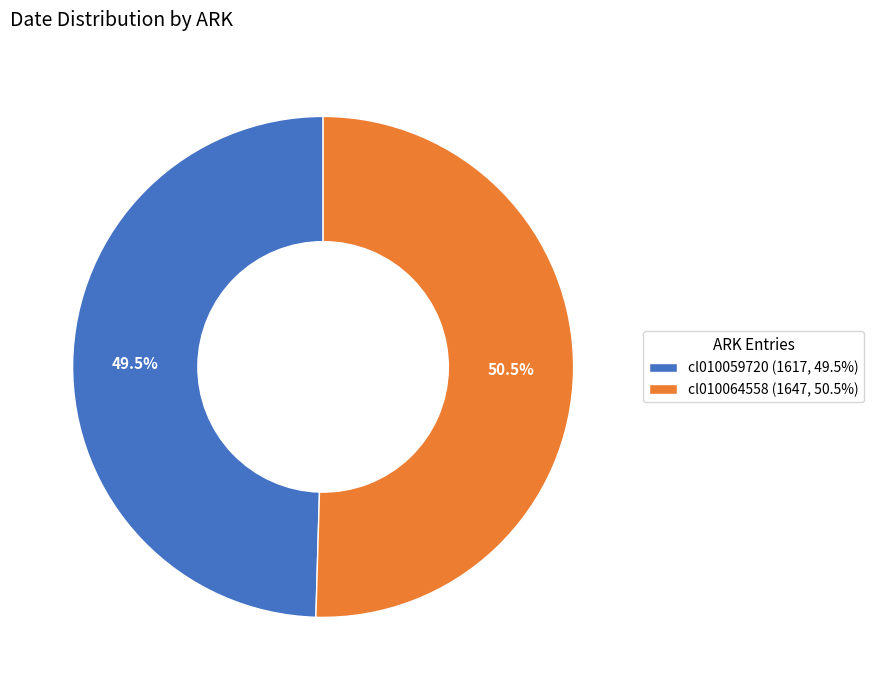

Which slice is the smallest?

cl010059720